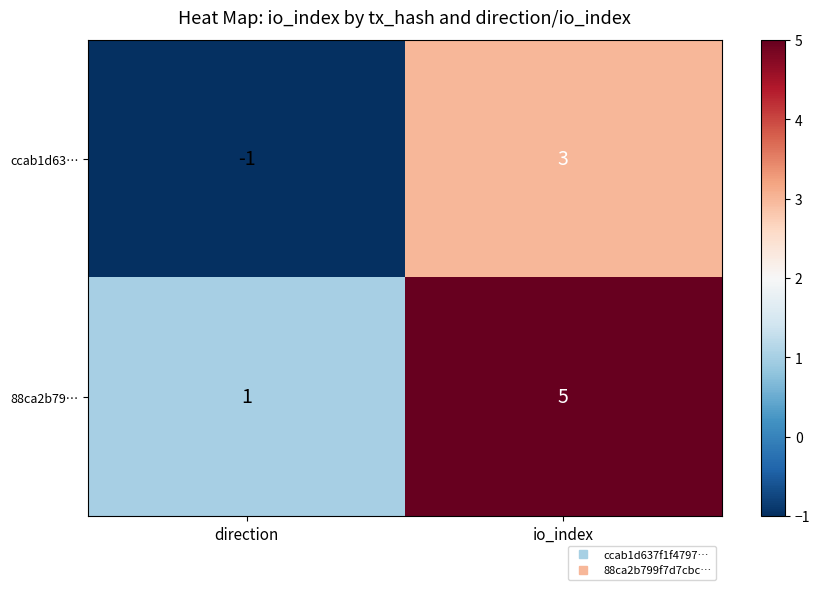

At io_index, list the series in order from largest to smallest.

88ca2b79…, ccab1d63…